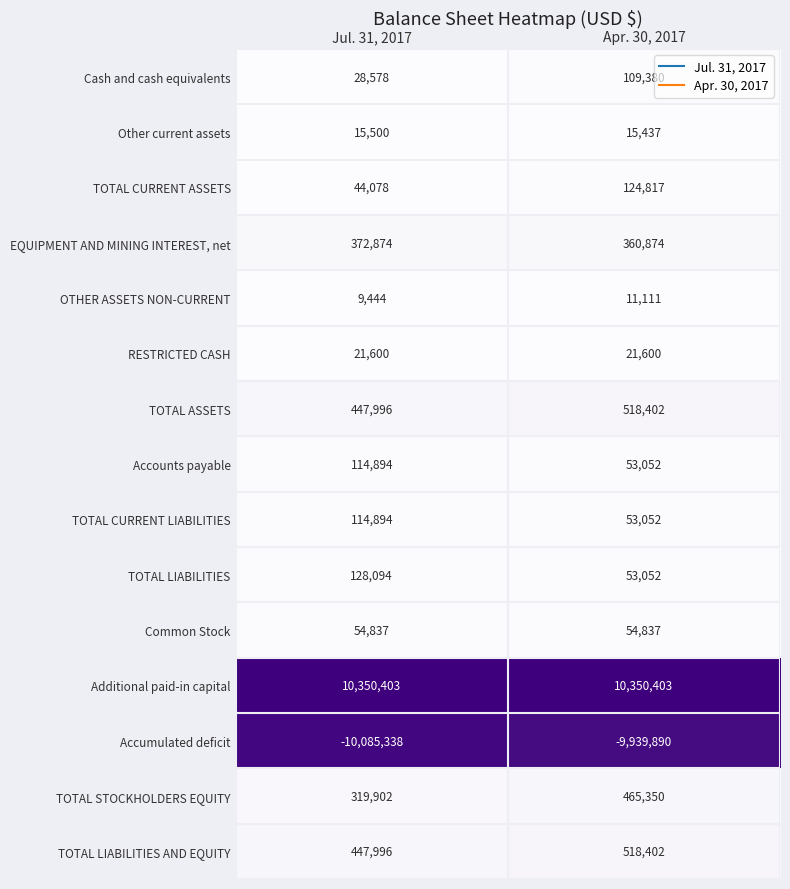

Count the number of data series in this chart.

15